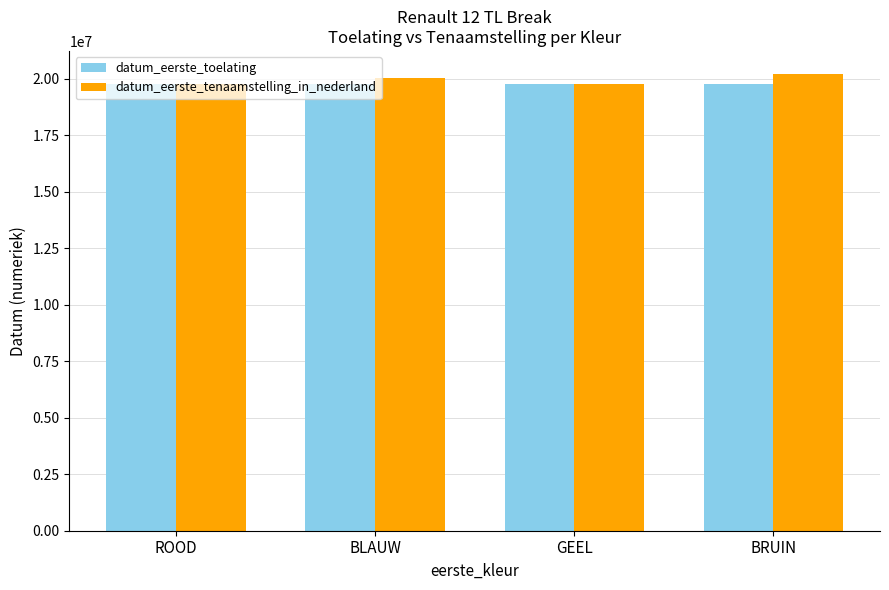

What is the approximate value of datum_eerste_tenaamstelling_in_nederland at ROOD?

19761203.0